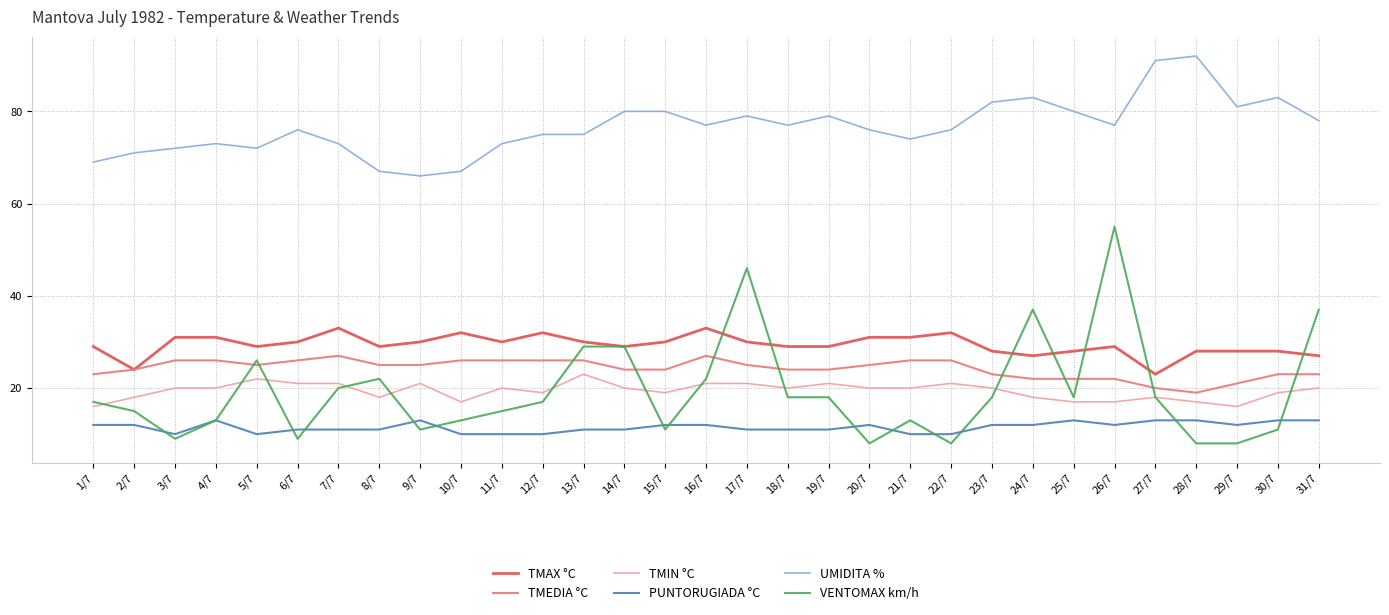

What is the maximum value shown in the chart?

92